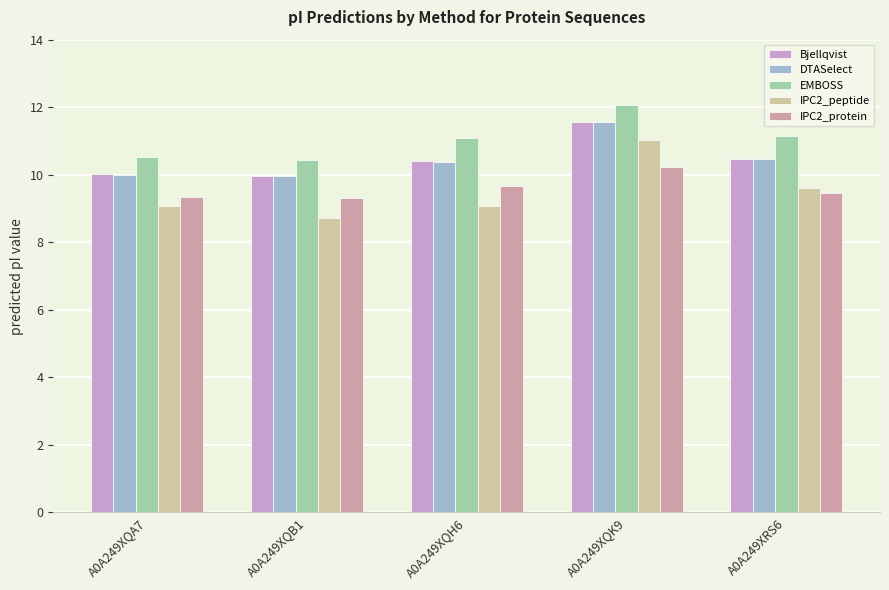

What is the maximum value for IPC2_protein?

10.2